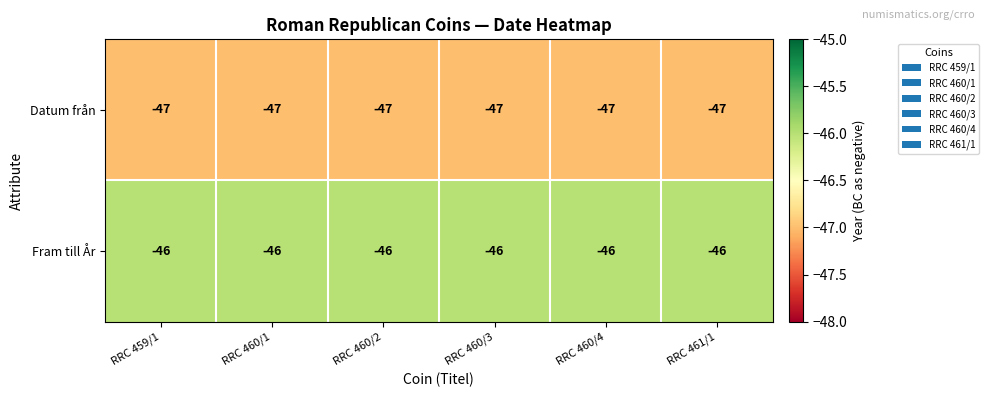

What is the sum of all Datum från values?

-282